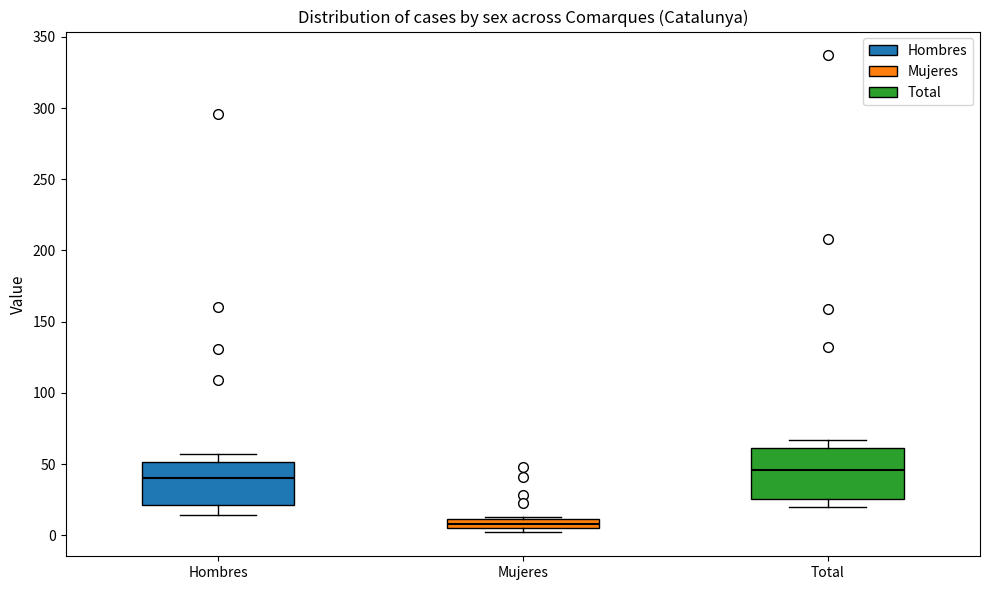

Where is the lower edge of the box for Mujeres on the y-axis? The values are not printed on the chart, so give them approximately, as read against the axis.

5